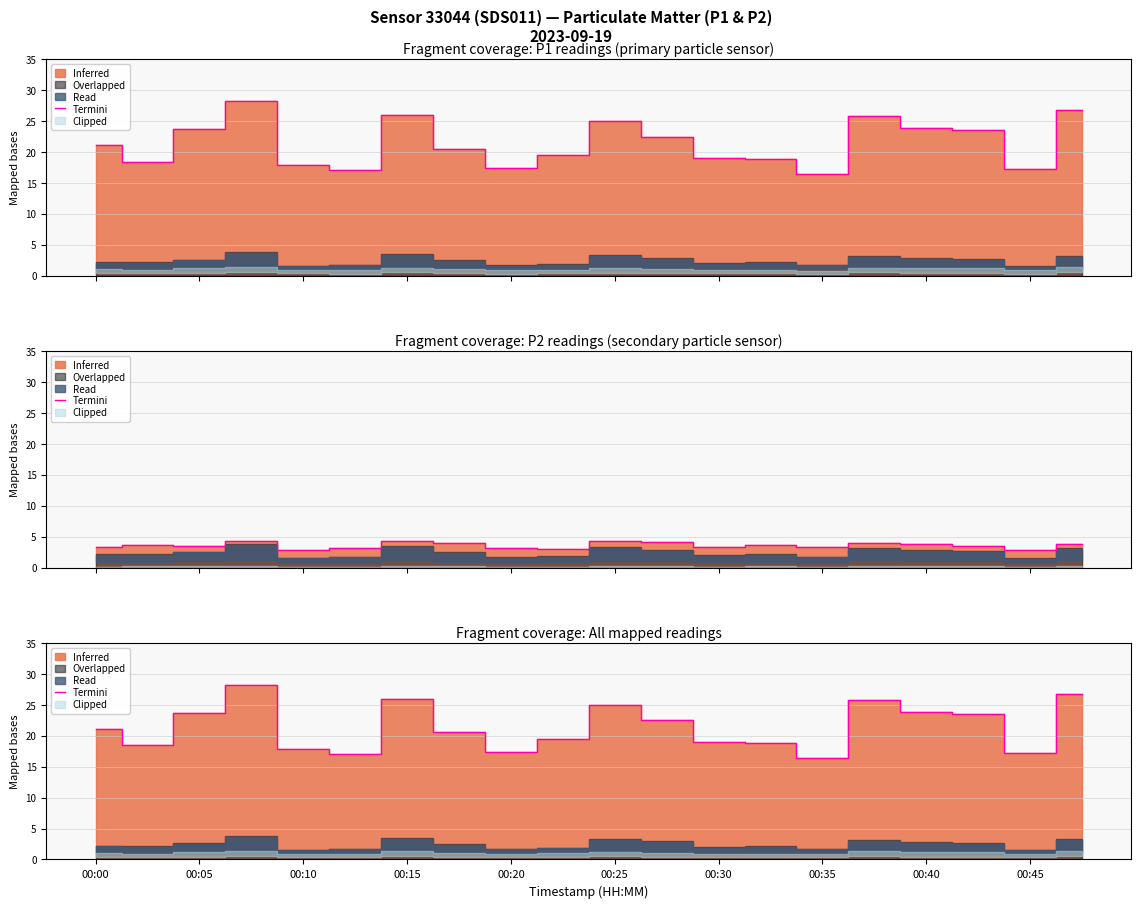

Count the number of categories in the chart.

20